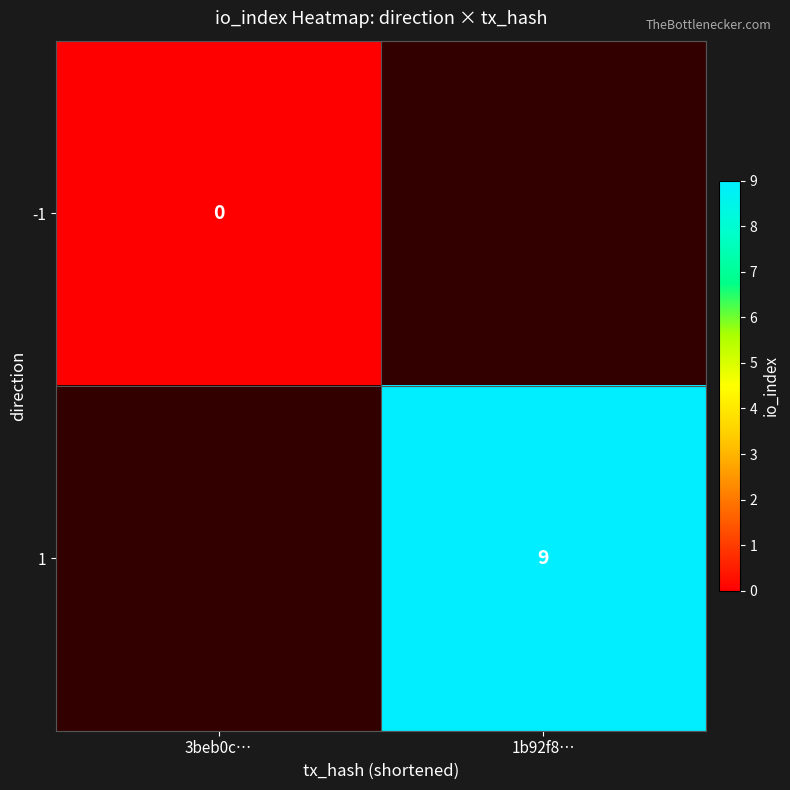

Is the value of 1 at 1b92f8… greater than the value of -1 at 3beb0c…?

Yes